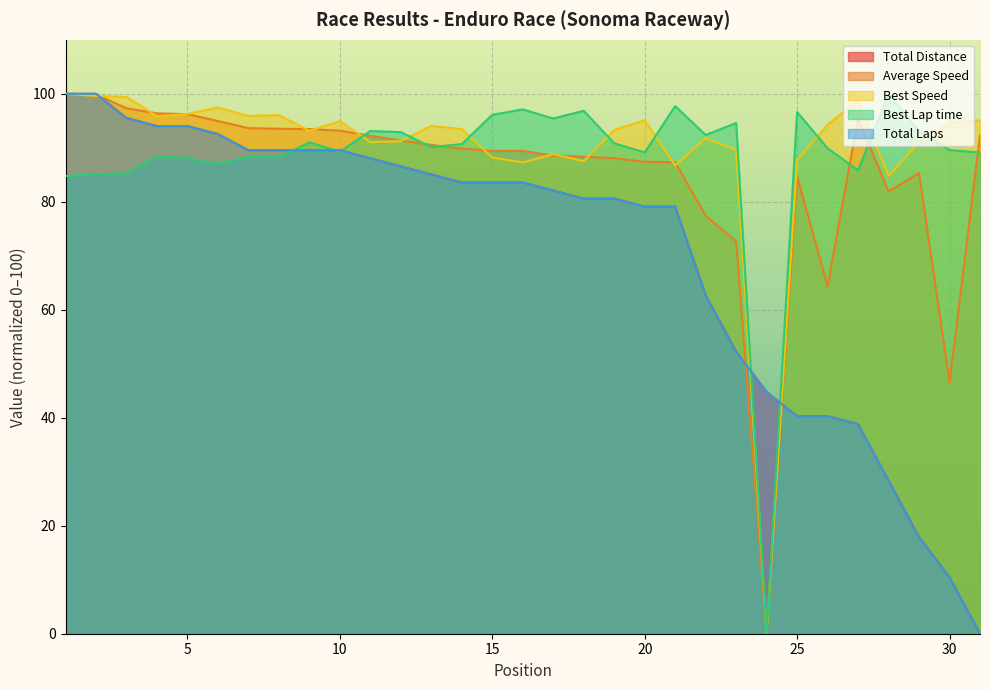

Is it true that Best Lap time equals 96.9 at 18?

True